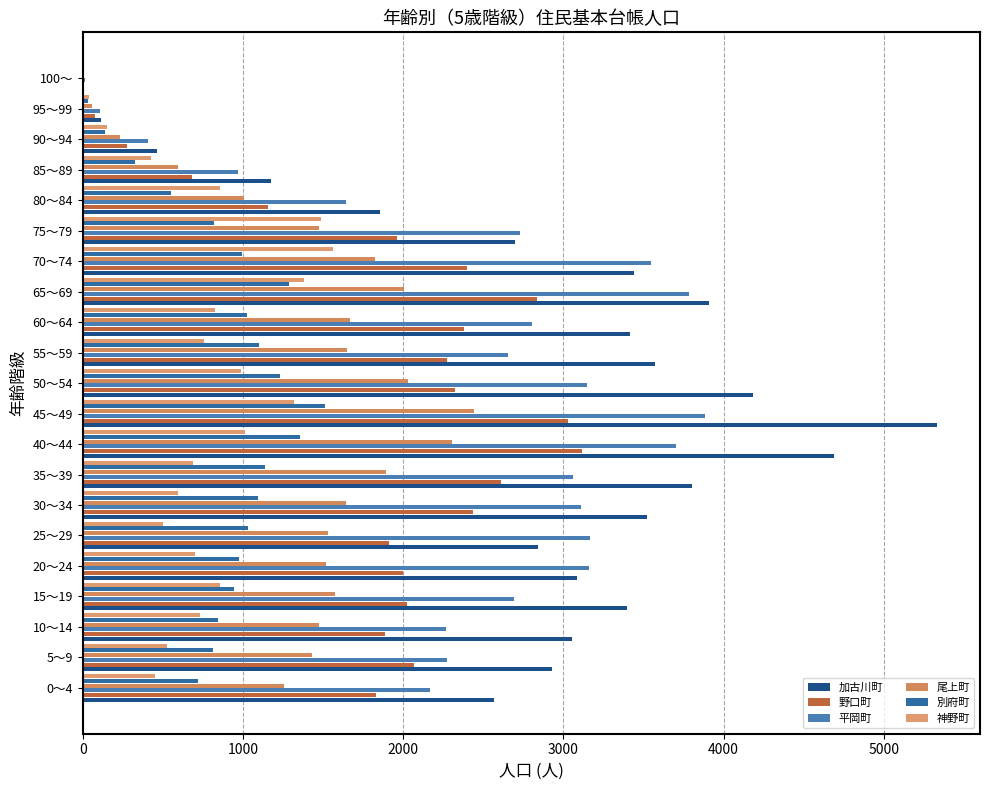

Which series has the largest total across all categories?

加古川町